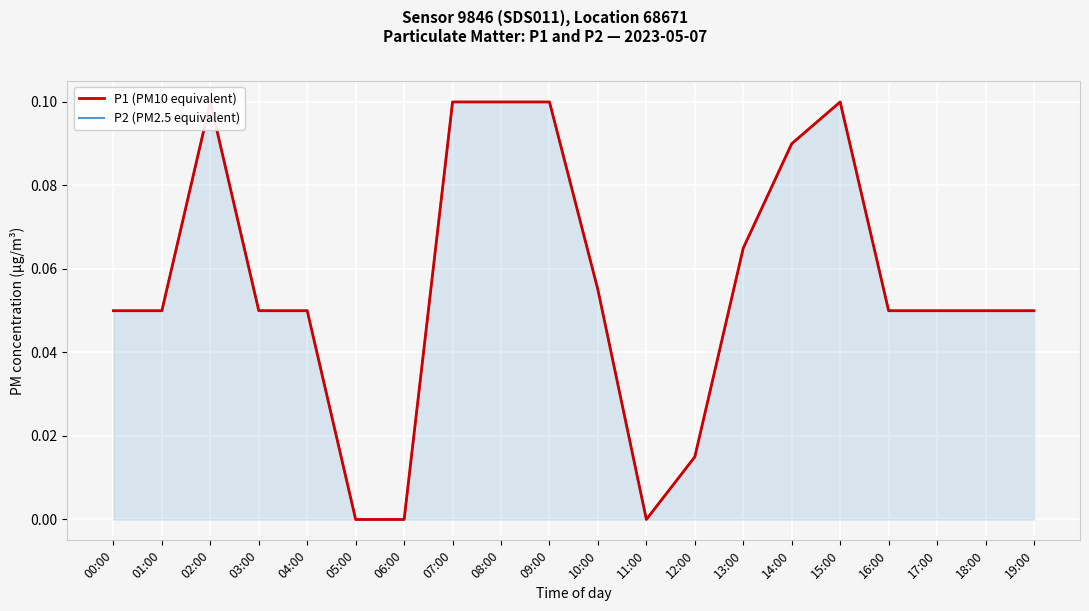

Which label corresponds to the smallest value in the chart?

05:00